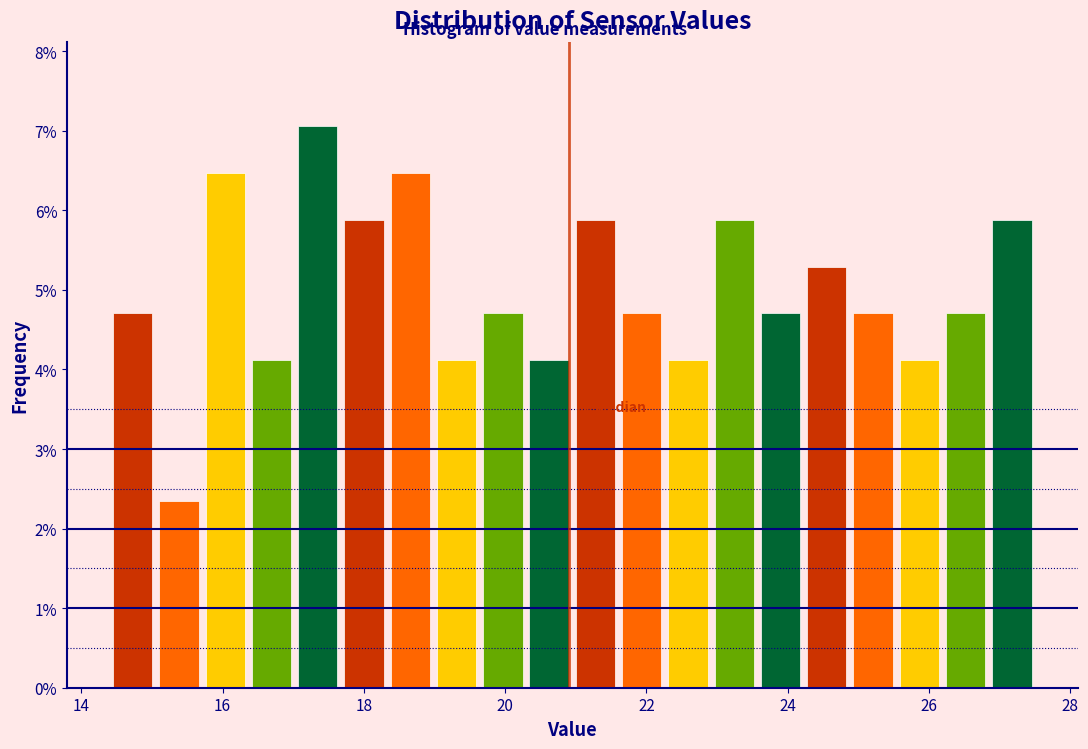

Around what value on the x-axis is the tallest bar? Give the approximate position of its centre, as read against the axis.

17.4